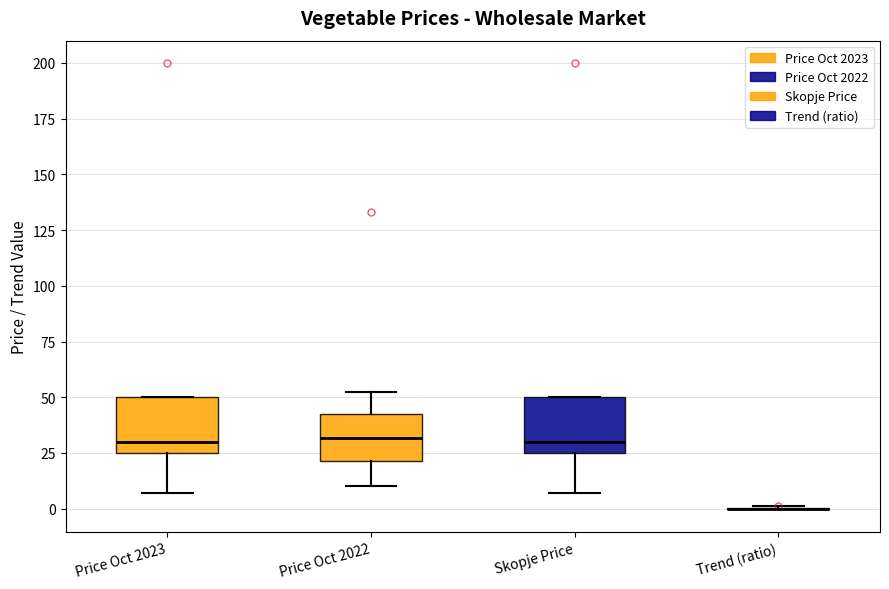

Reading left to right, transcribe this box plot: for each box, give where its median line is, the range the box spans, and where its two whiskers end, as read against the y-axis. The values are not printed on the chart, so give them approximately, as read against the axis.

Price Oct 2023: median 30, box 25 to 50, whiskers 5 to 50
Price Oct 2022: median 30, box 20 to 45, whiskers 10 to 55
Skopje Price: median 30, box 25 to 50, whiskers 5 to 50
Trend (ratio): box collapsed to a line at 0, whiskers 0 to 0